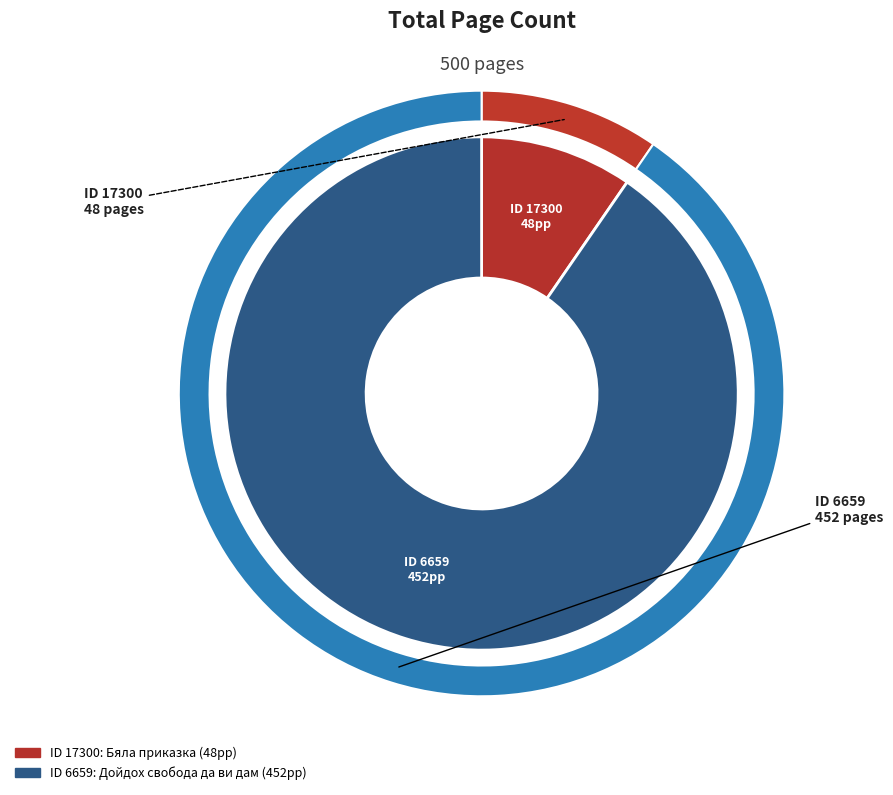

What percentage is NOT represented by 6659?

9.6%